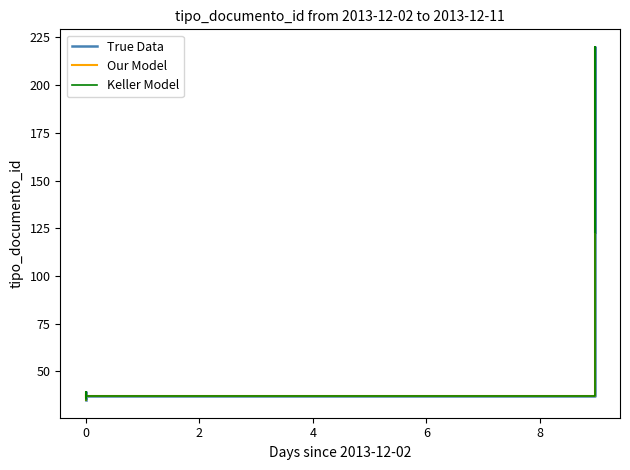

What is the label of the 5th point from the left?

6